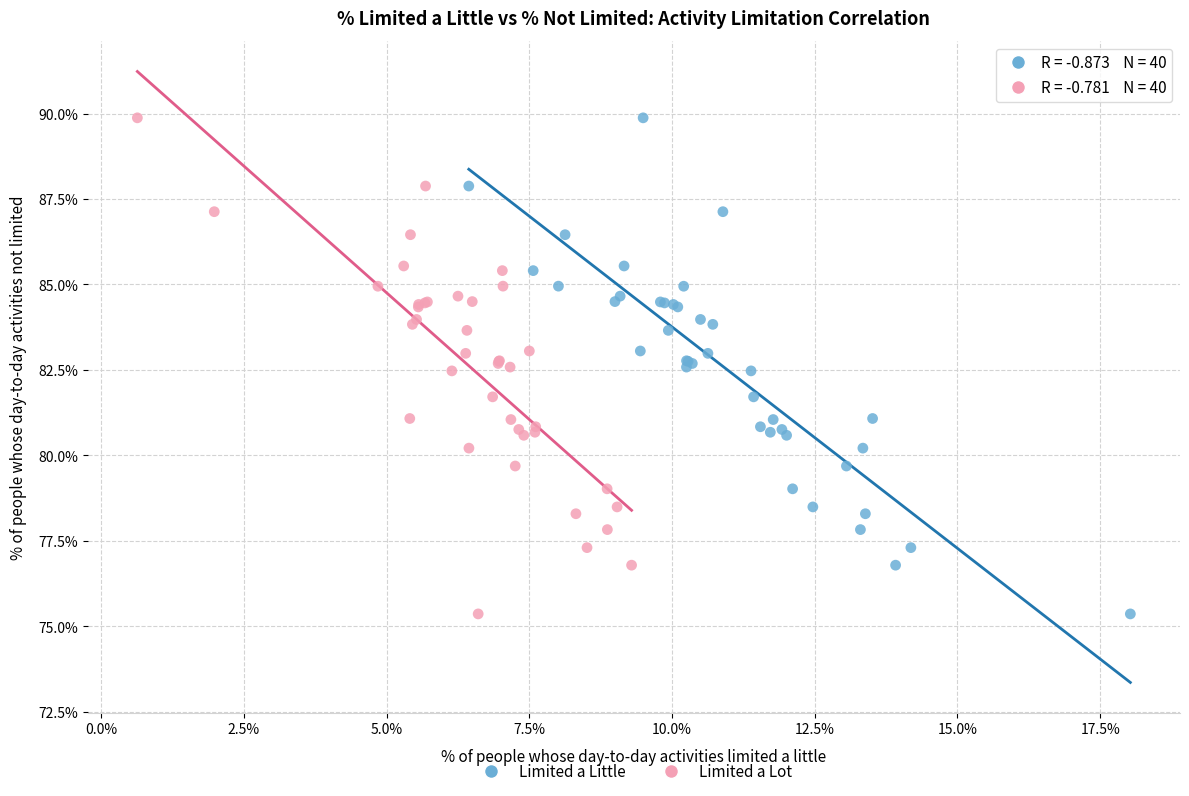

What are all the series names shown in the legend?

Limited a Little, Limited a Lot